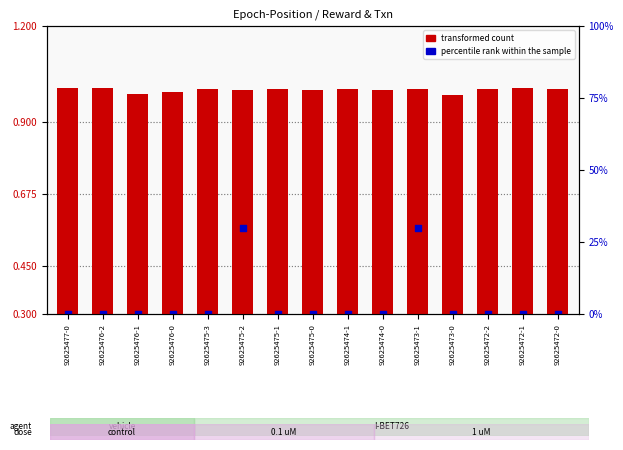

Which series contains the highest Y value?

transformed count